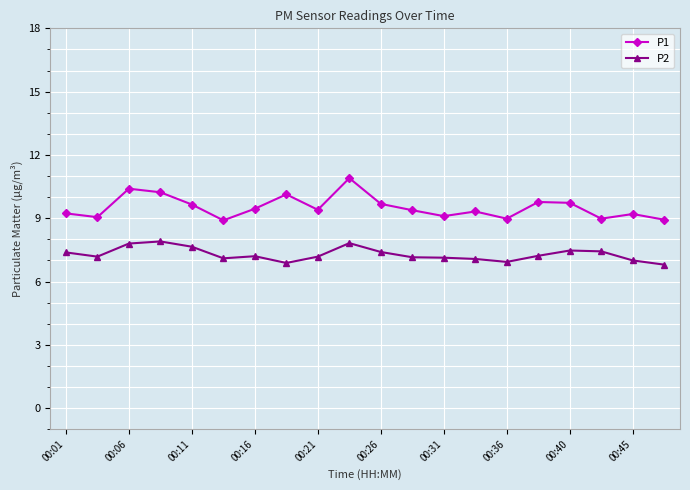

What is the difference between the maximum and minimum values in the P1 series?

2.0